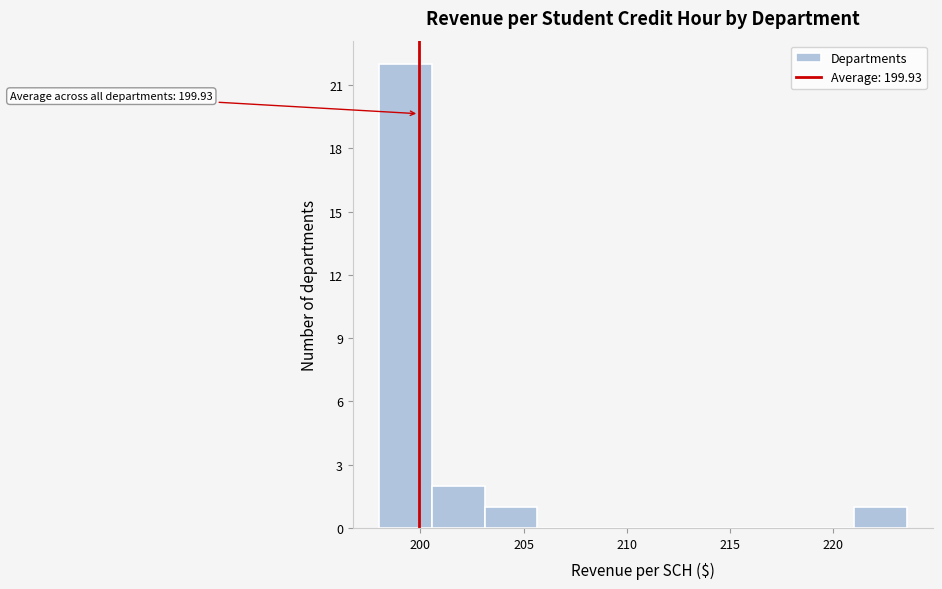

Over which range of the x-axis is the bar tallest?

198.0 to 200.5